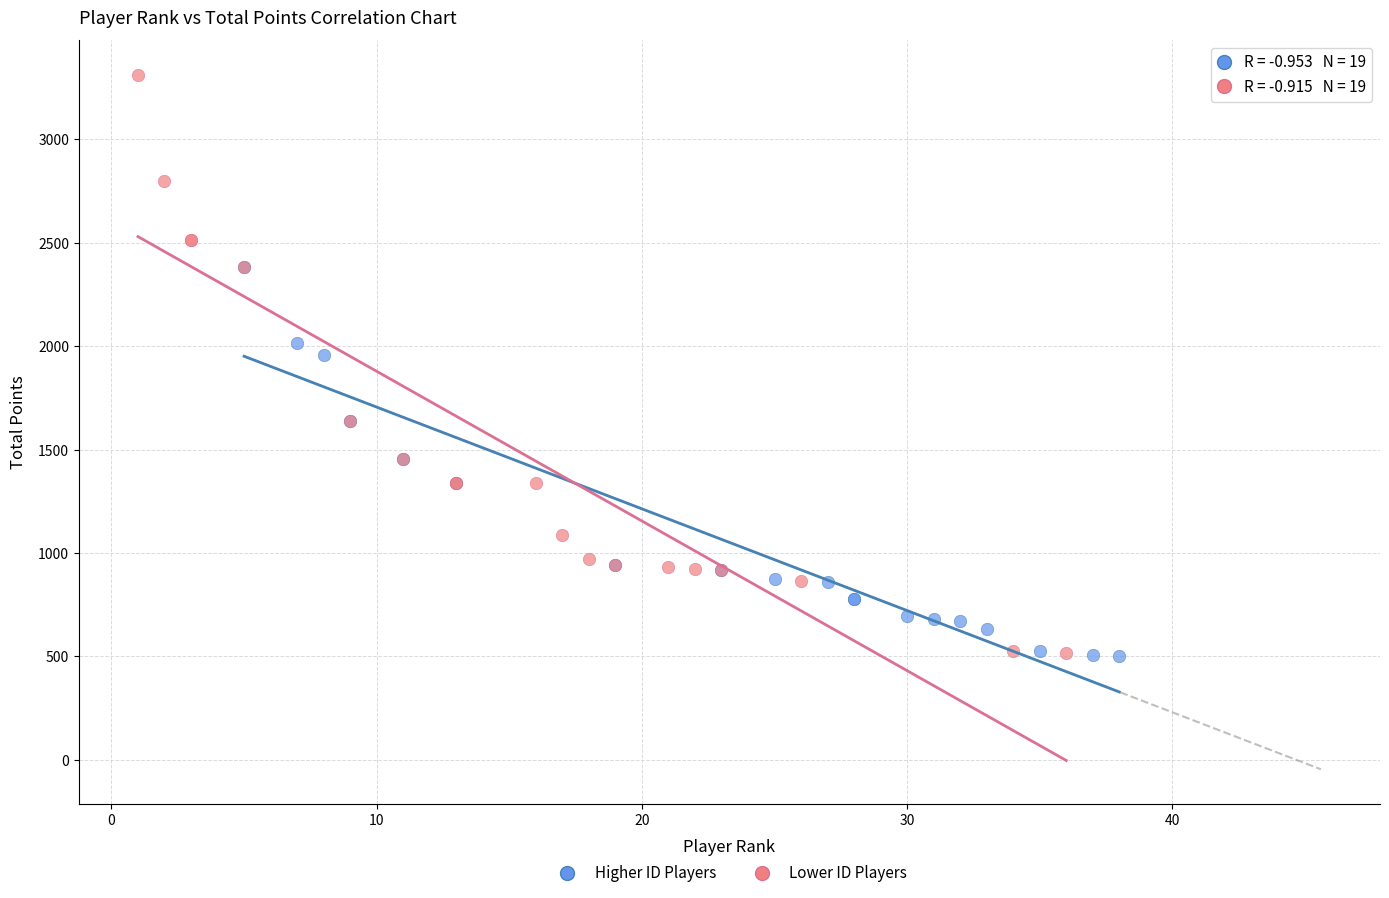

Which series has the largest Y range (max minus min)?

Lower ID Players